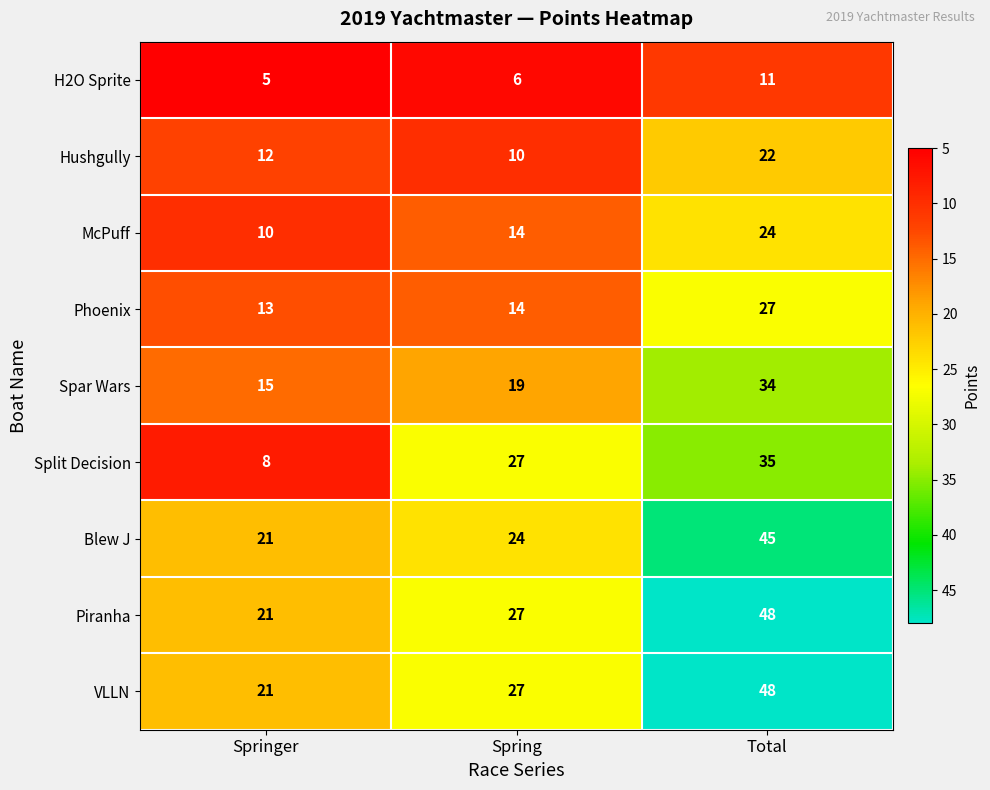

What value does the McPuff series have at Spring, to the nearest 5?

15